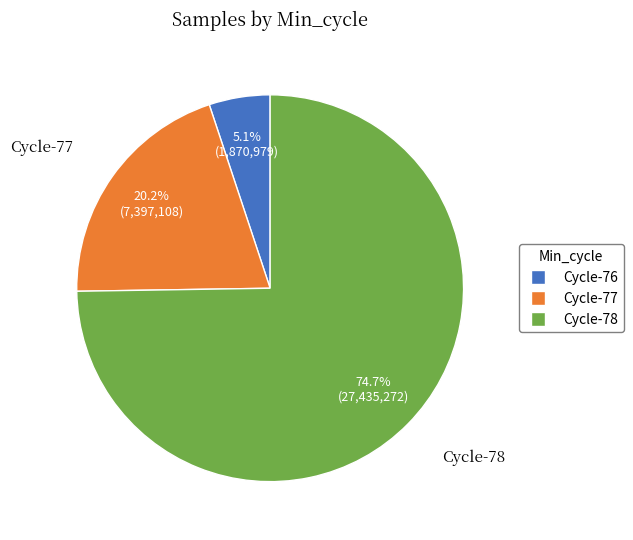

Does any single category account for the majority?

Yes